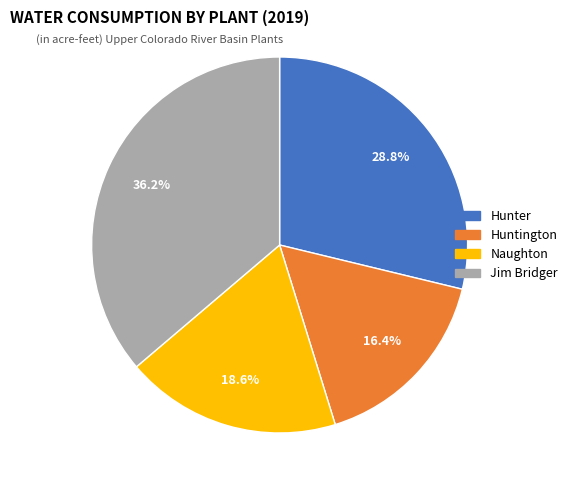

What percentage is the Jim Bridger slice, to the nearest percent?

36%